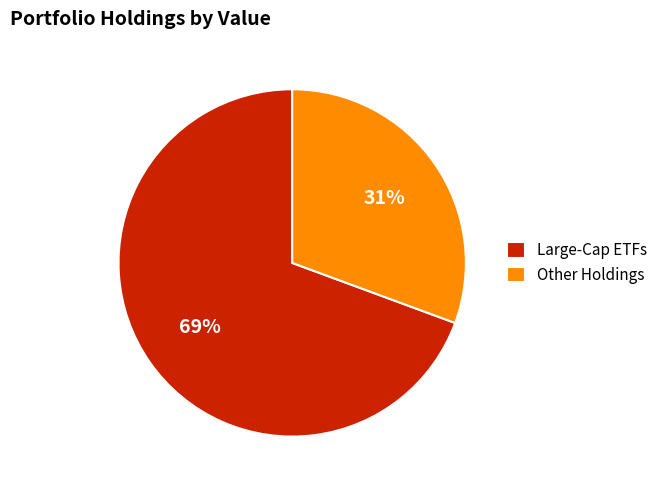

Do Other Holdings and Large-Cap ETFs together represent more than half of the pie?

Yes